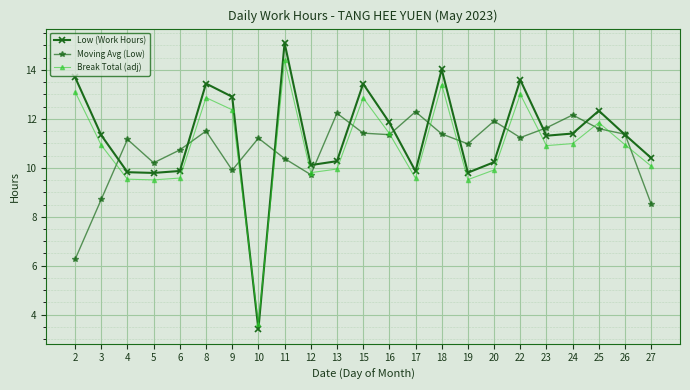

After their last crossing, which series has the higher values: Low (Work Hours) or Break Total (adj)?

Low (Work Hours)